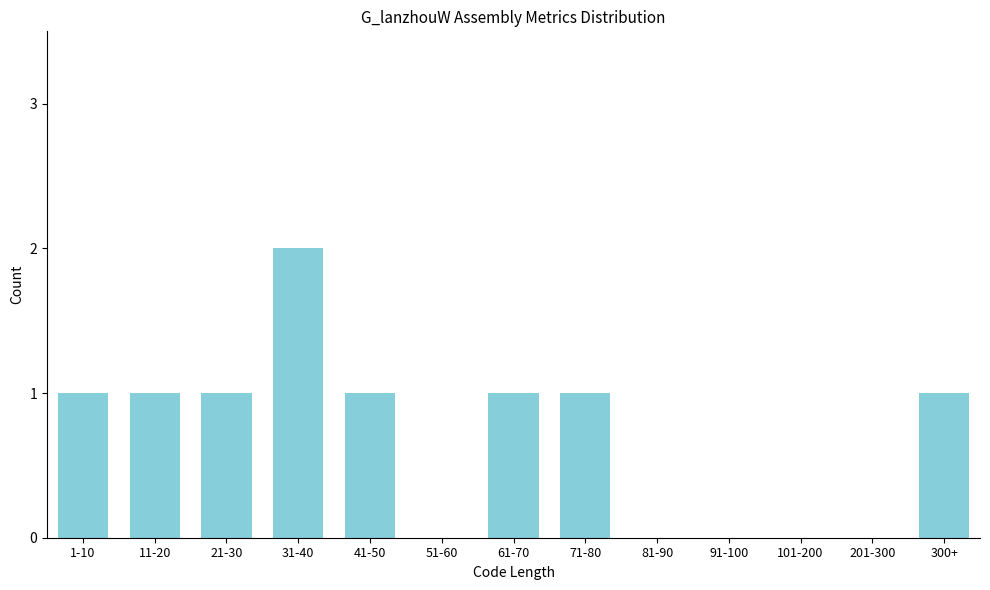

Reading left to right, what are all the values shown in this chart?

1-10=1	11-20=1	21-30=1	31-40=2	41-50=1	51-60=0	61-70=1	71-80=1	81-90=0	91-100=0	101-200=0	201-300=0	300+=1